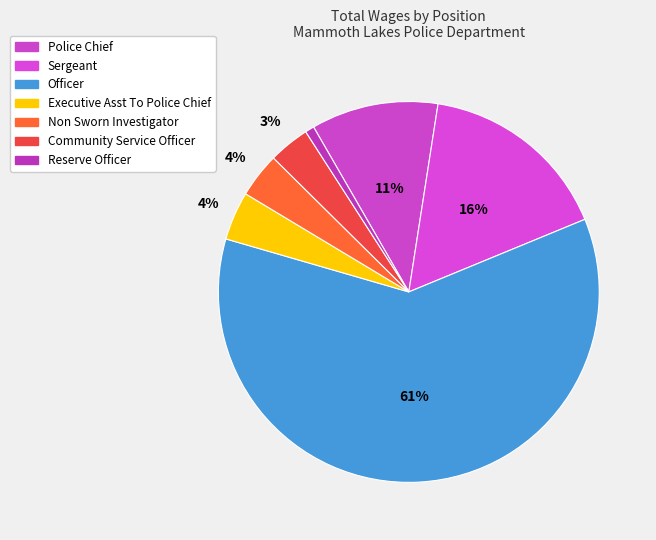

Combined, what portion of the pie is Reserve Officer and Police Chief?

11.6%